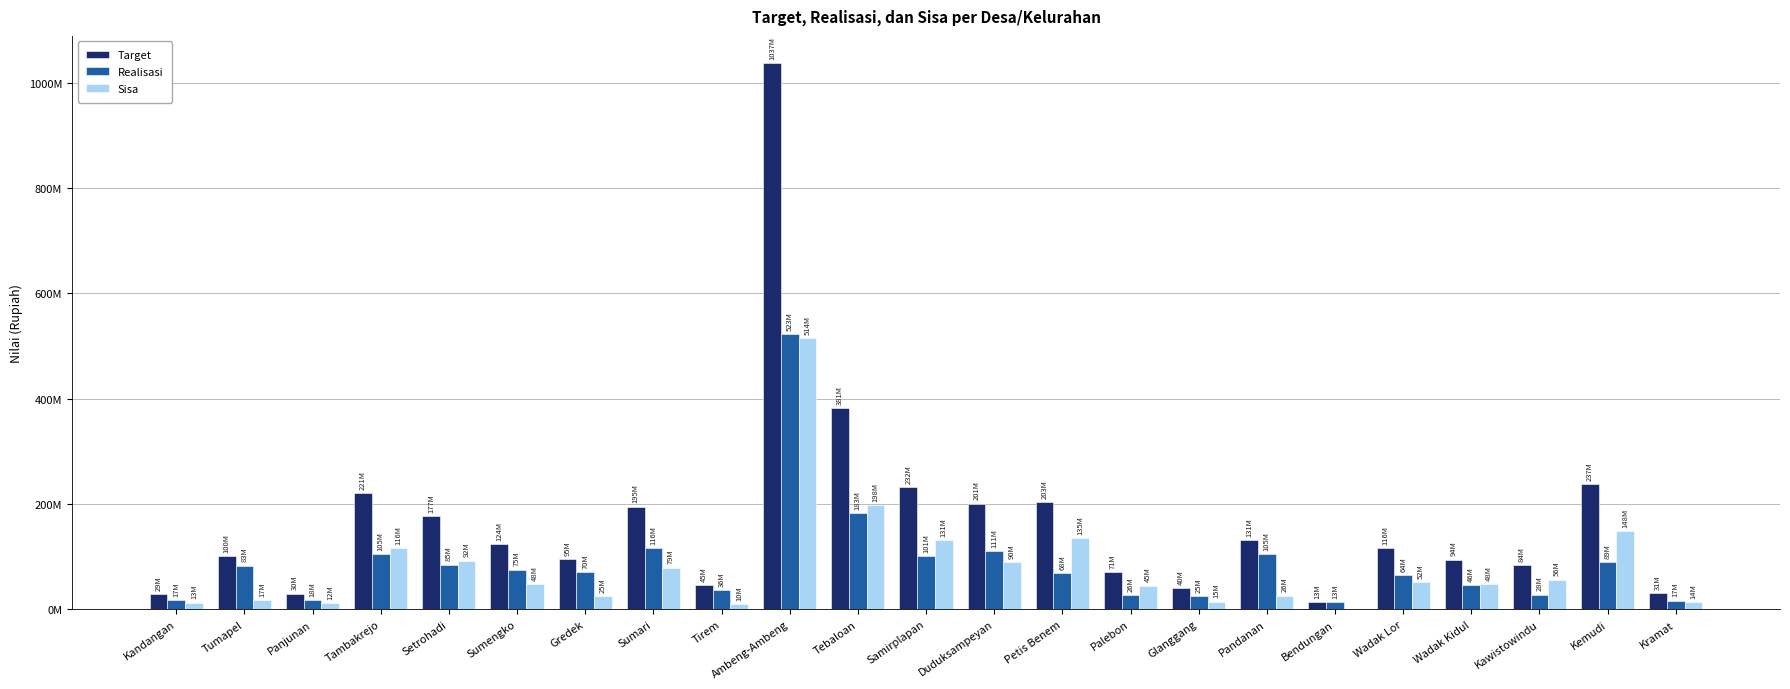

What is the label of the 4th bar from the right?

Wadak Kidul